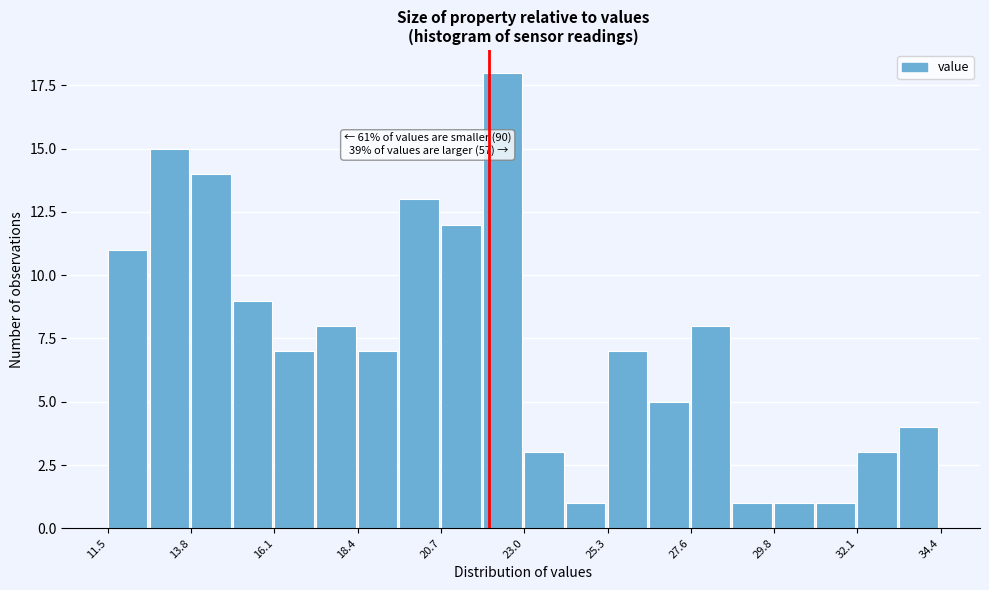

Around what value on the x-axis is the tallest bar? Give the approximate position of its centre, as read against the axis.

22.5